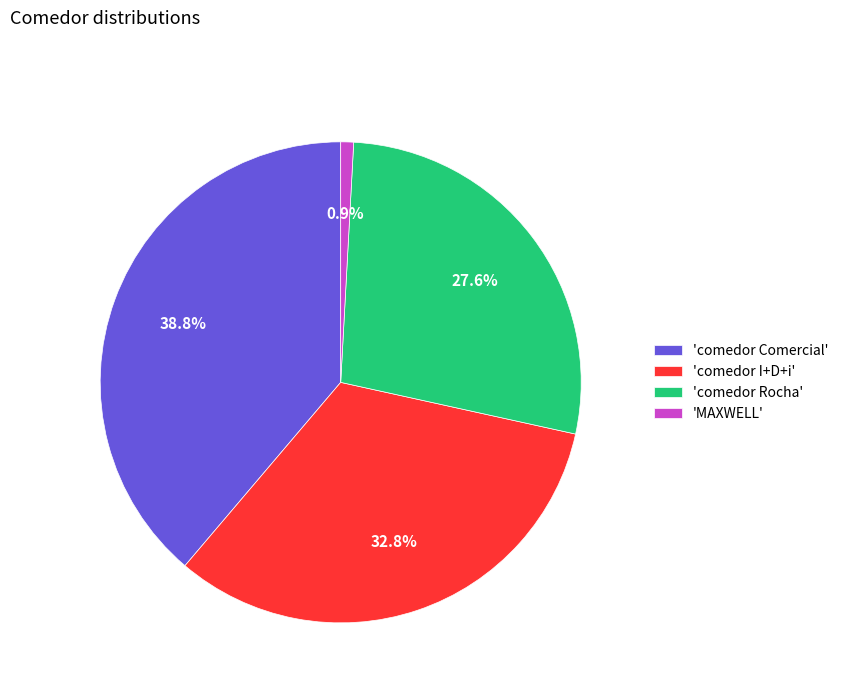

Does any single category account for the majority?

No